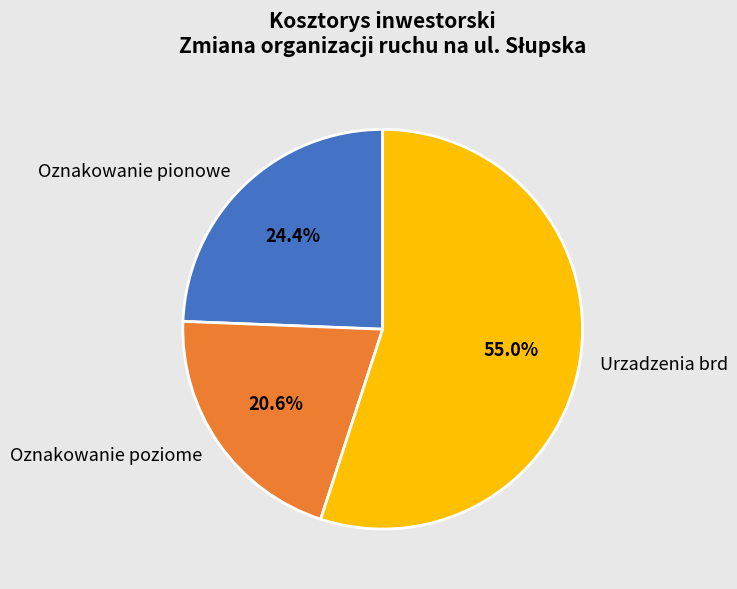

To the nearest percent, what is the difference between the Oznakowanie poziome and Urzadzenia brd slice percentages?

34%